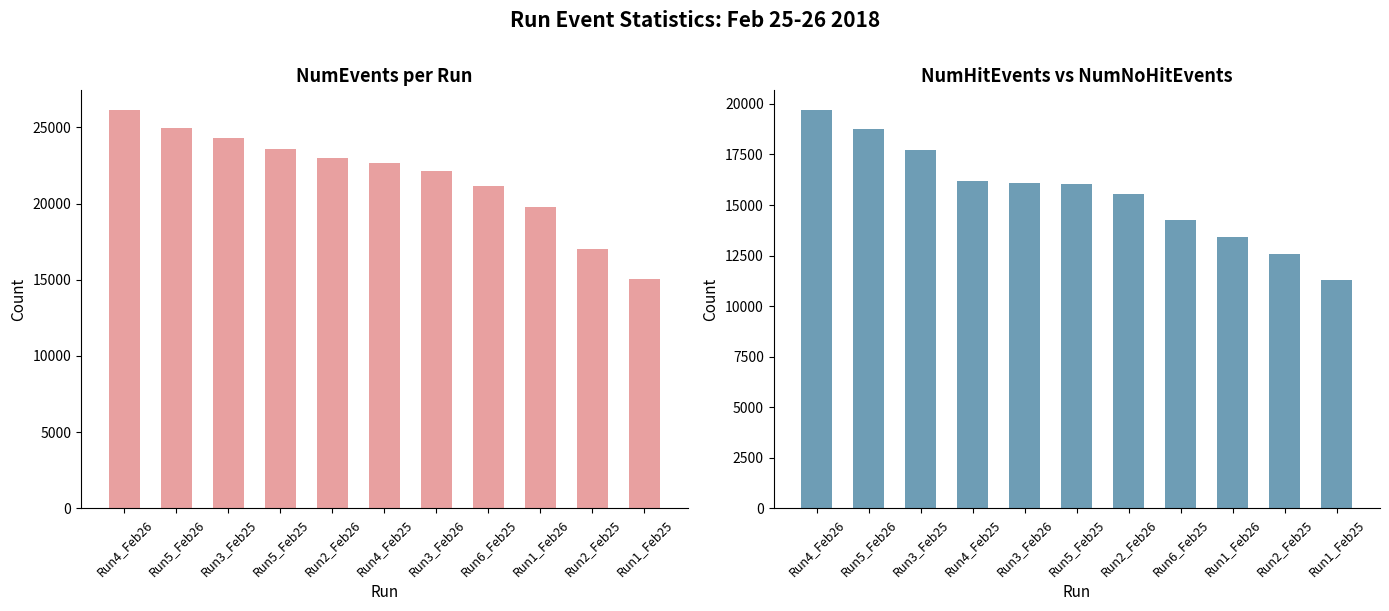

At how many categories does at least one series exceed 23831?

3